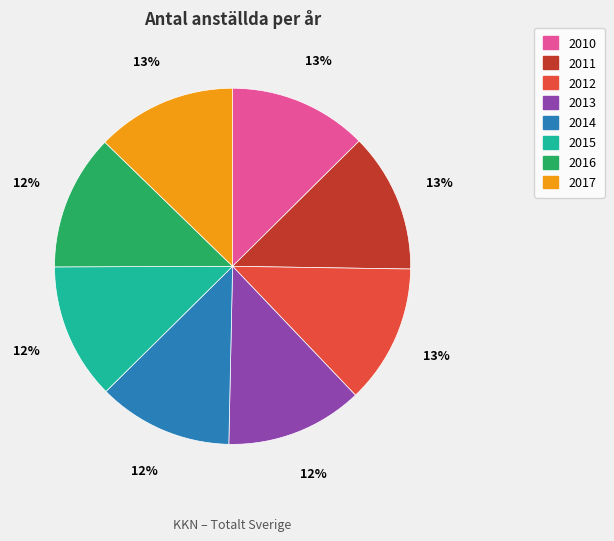

Does 2010 represent more than half of the total?

No